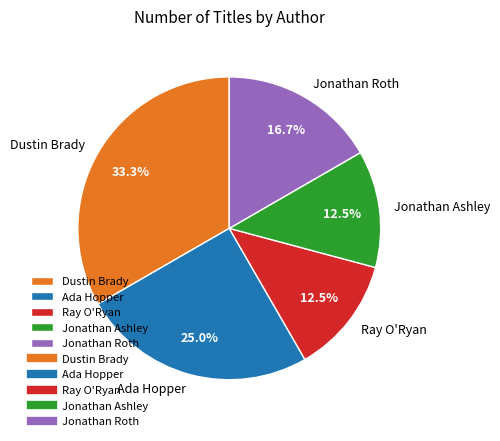

How many slices are in this pie chart?

5